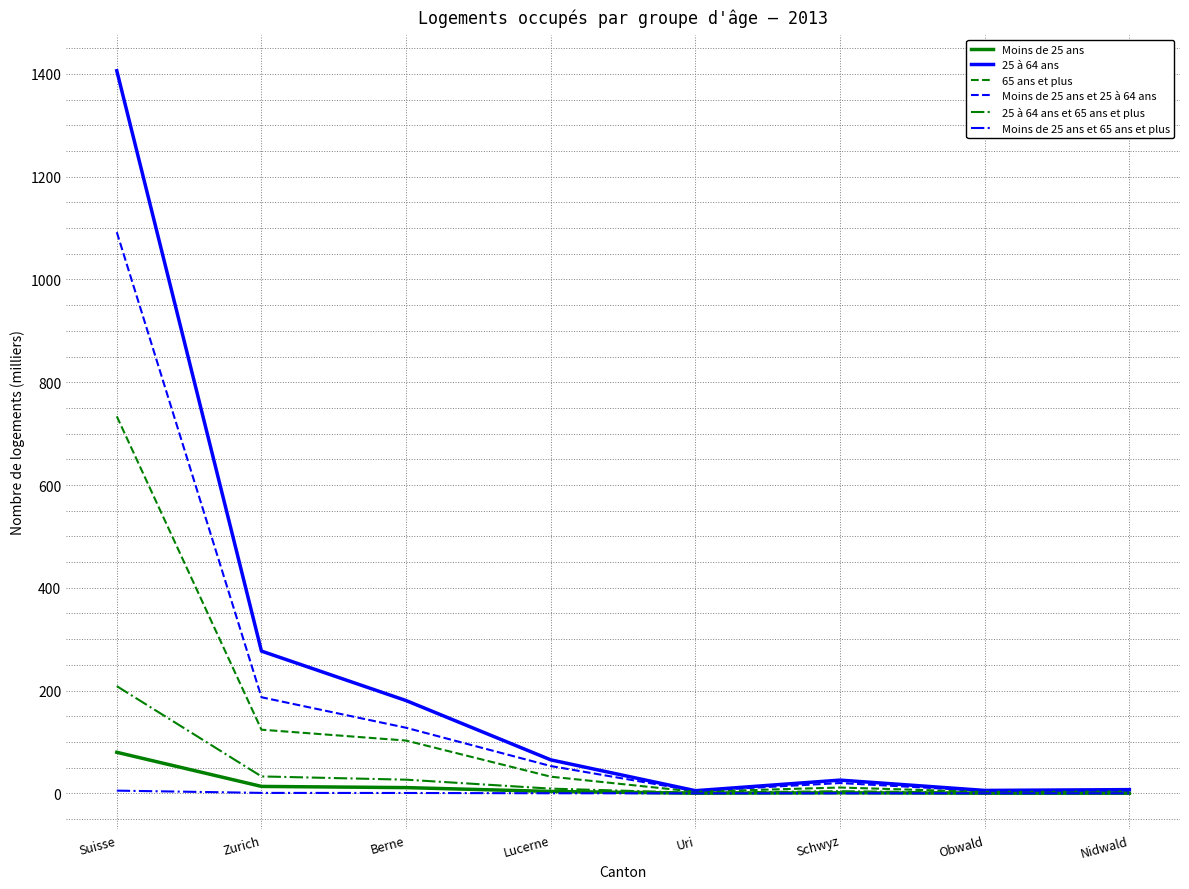

What value does the 25 à 64 ans series have at Suisse?

1406.2